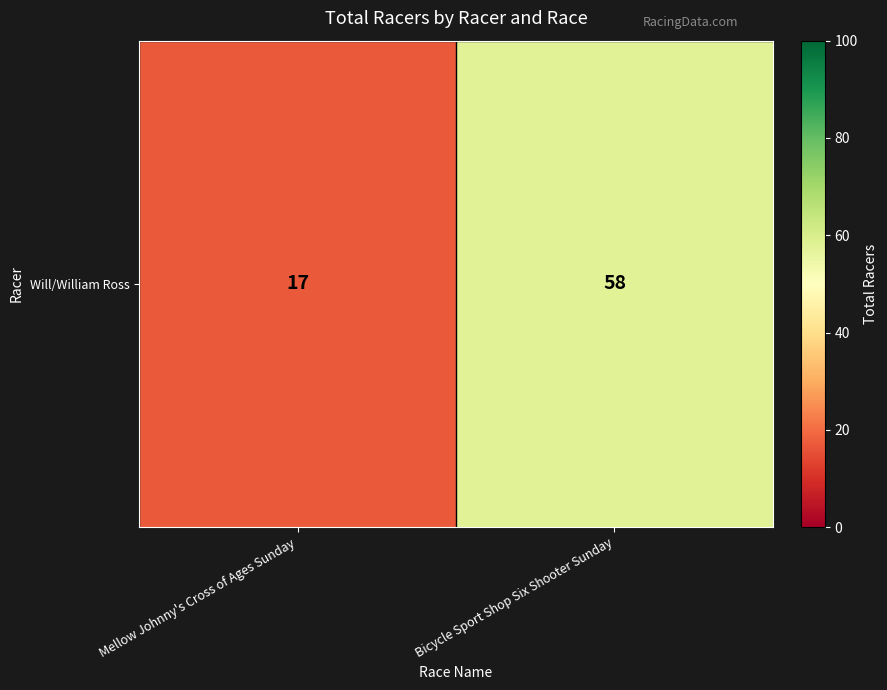

Is it true that the value at Mellow Johnny's Cross of Ages Sunday is 17?

True